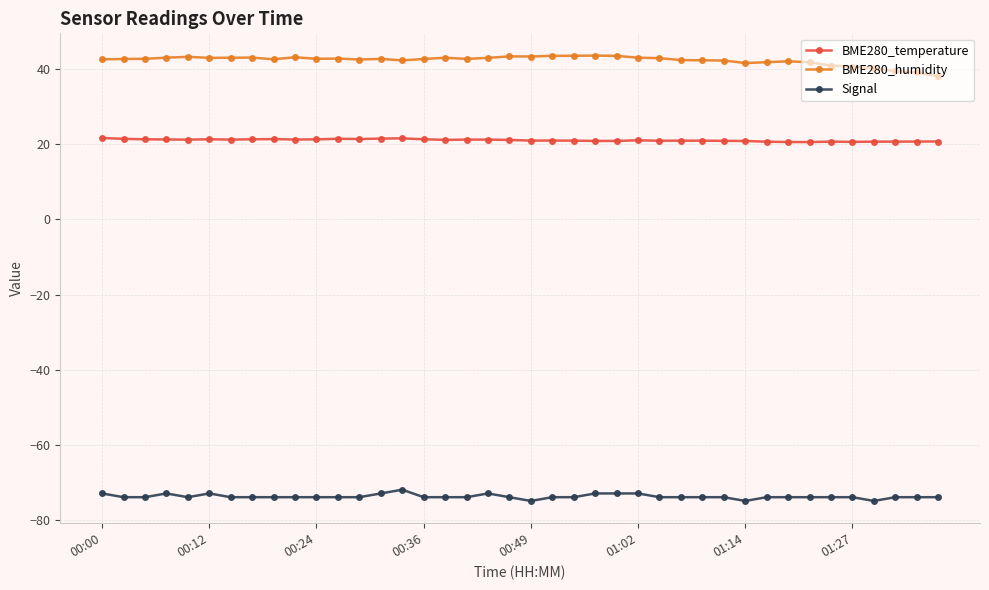

List the series in order of their overall mean, highest first.

BME280_humidity, BME280_temperature, Signal